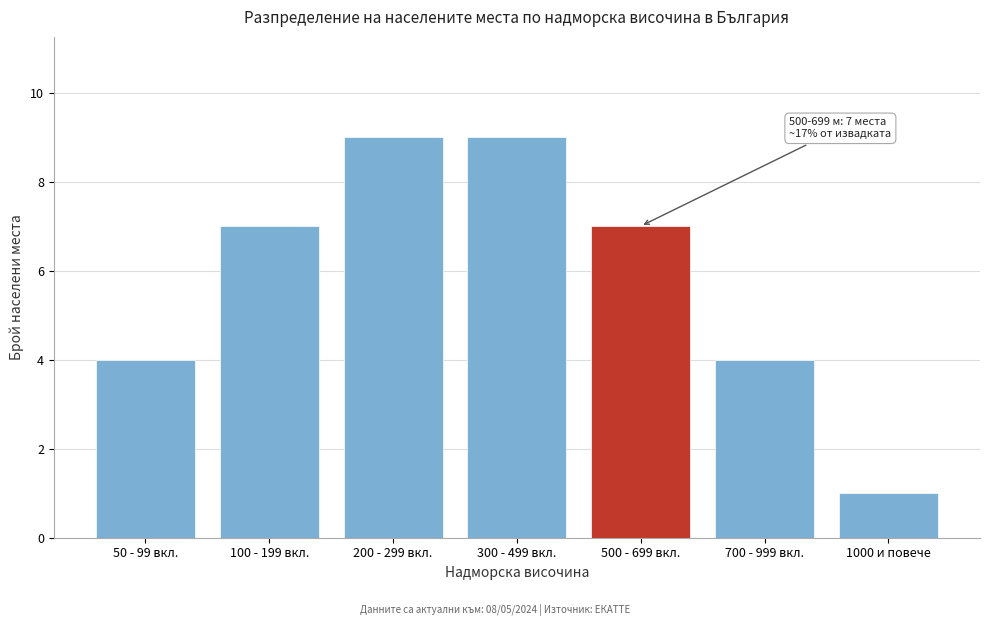

Reading left to right, extract all data points from this chart.

50 - 99 вкл.=4	100 - 199 вкл.=7	200 - 299 вкл.=9	300 - 499 вкл.=9	500 - 699 вкл.=7	700 - 999 вкл.=4	1000 и повече=1